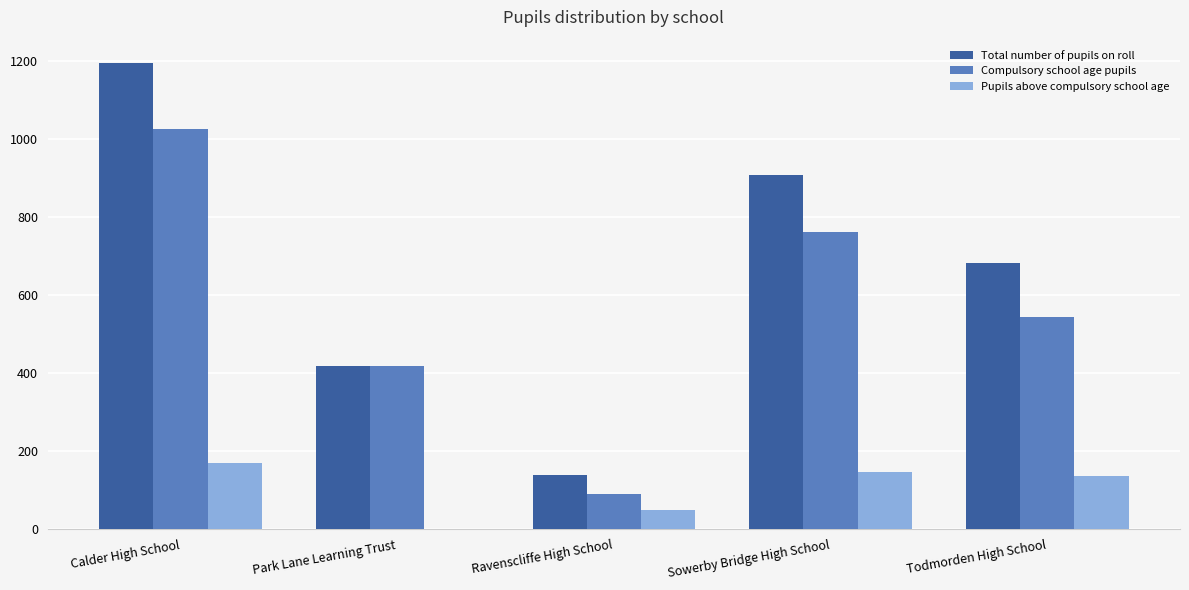

Where does the Total number of pupils on roll series first go above 682?

Calder High School